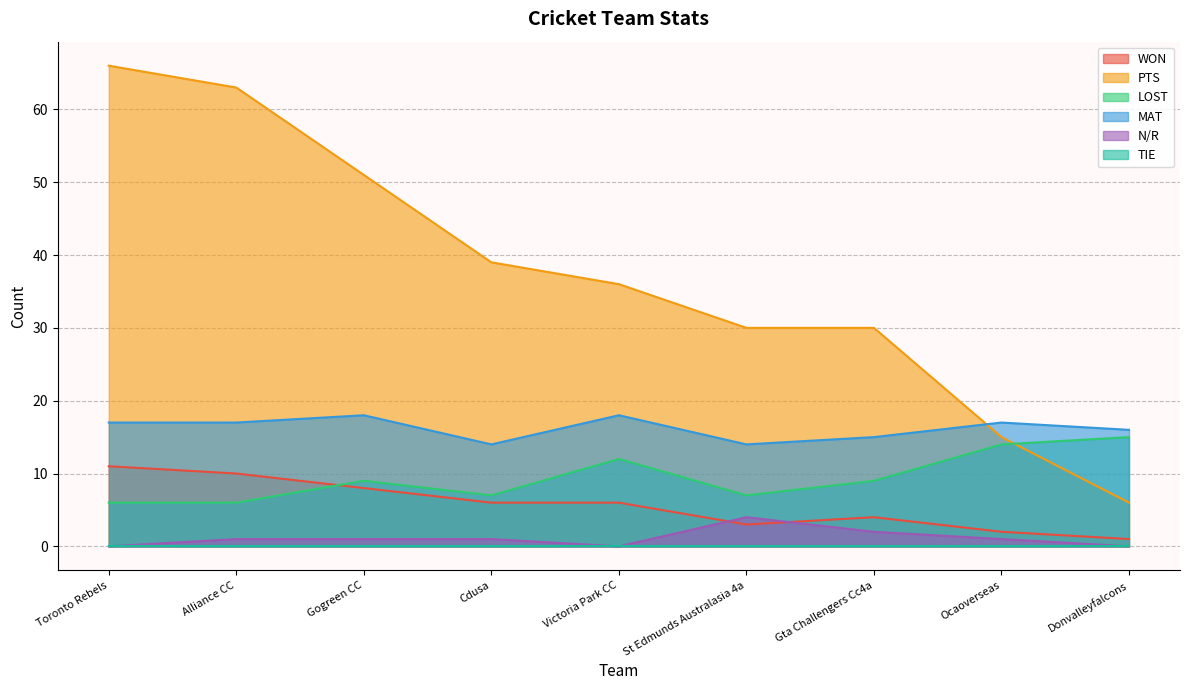

Which series has the largest range (max minus min)?

PTS